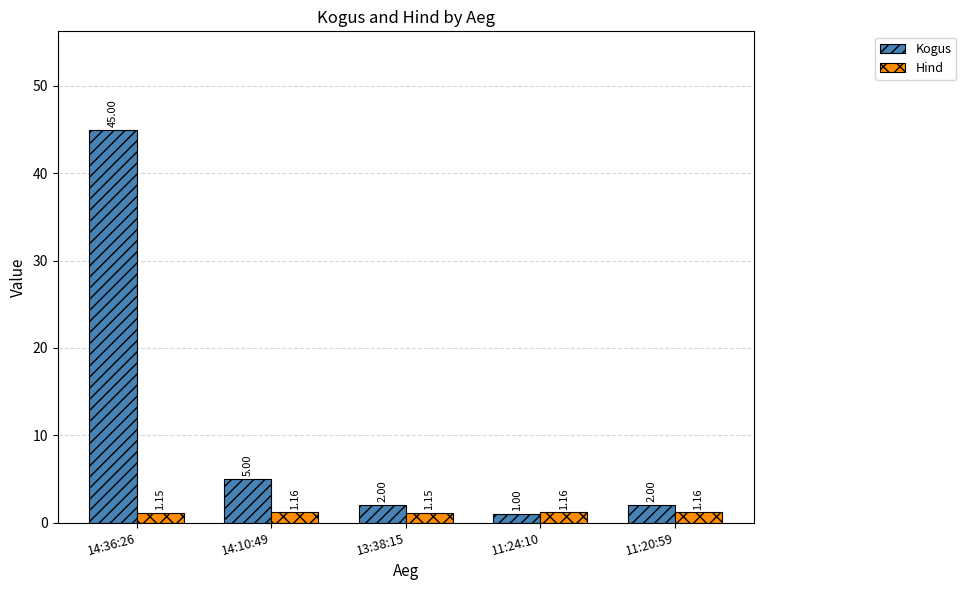

At how many categories does at least one series exceed 10?

1